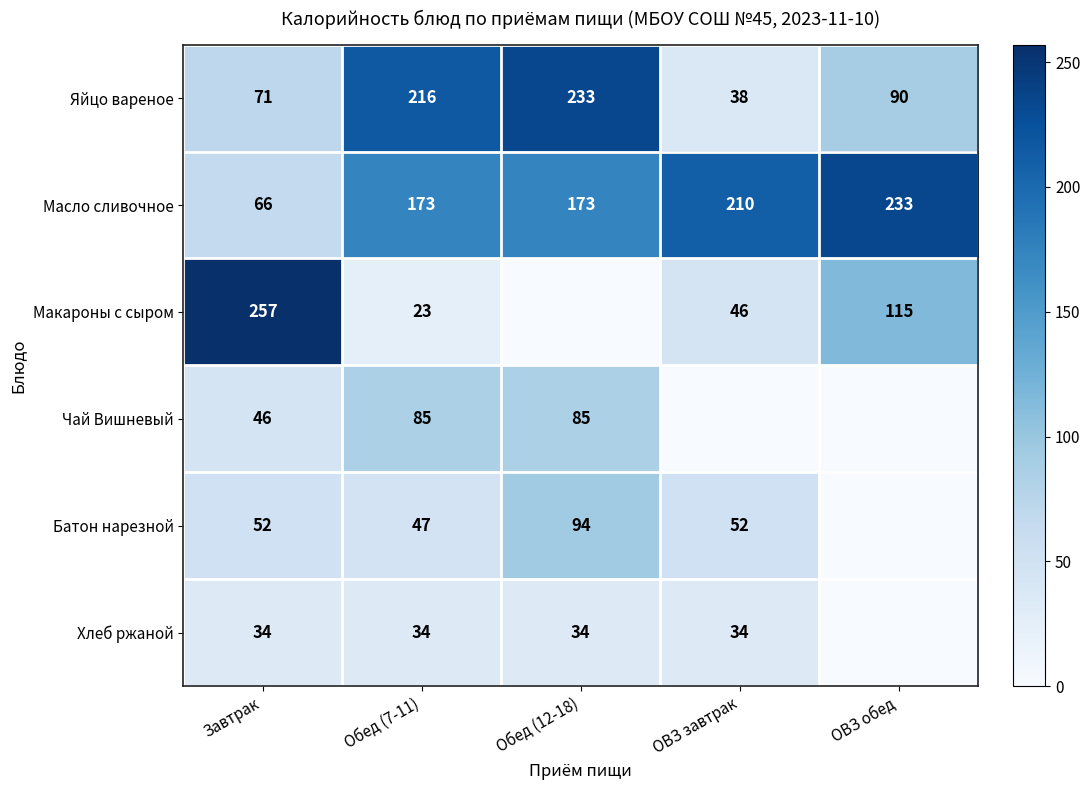

Rank the series at Обед (7-11) from highest to lowest value.

Яйцо вареное, Масло сливочное, Чай Вишневый, Батон нарезной, Хлеб ржаной, Макароны с сыром